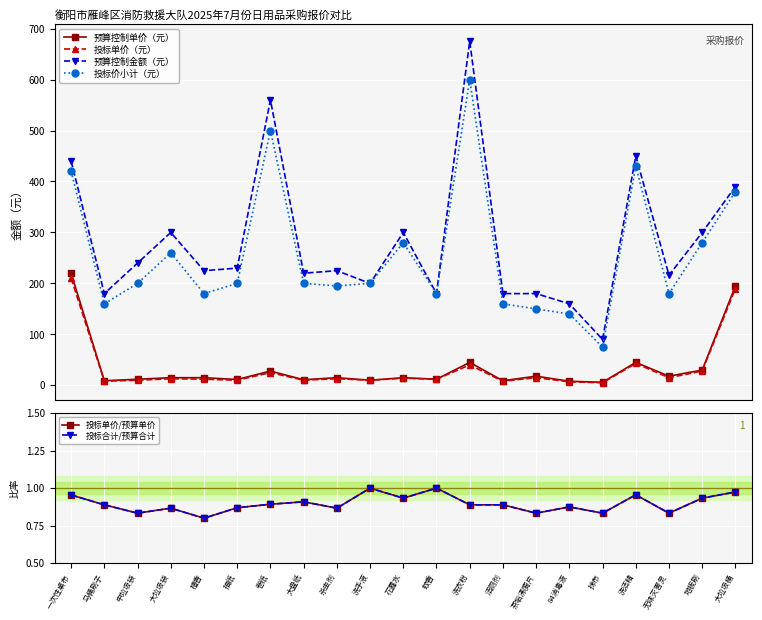

The 预算控制金额（元） series shows 731.1 at 洗洁精. True or false?

False